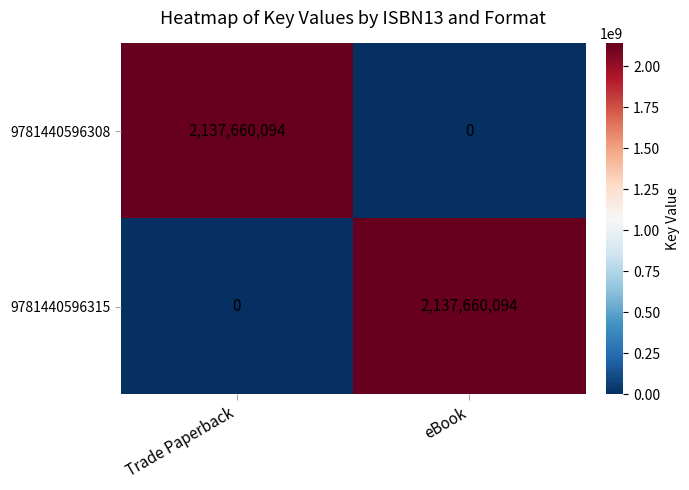

What is the difference between the highest and lowest values at eBook?

2137660094